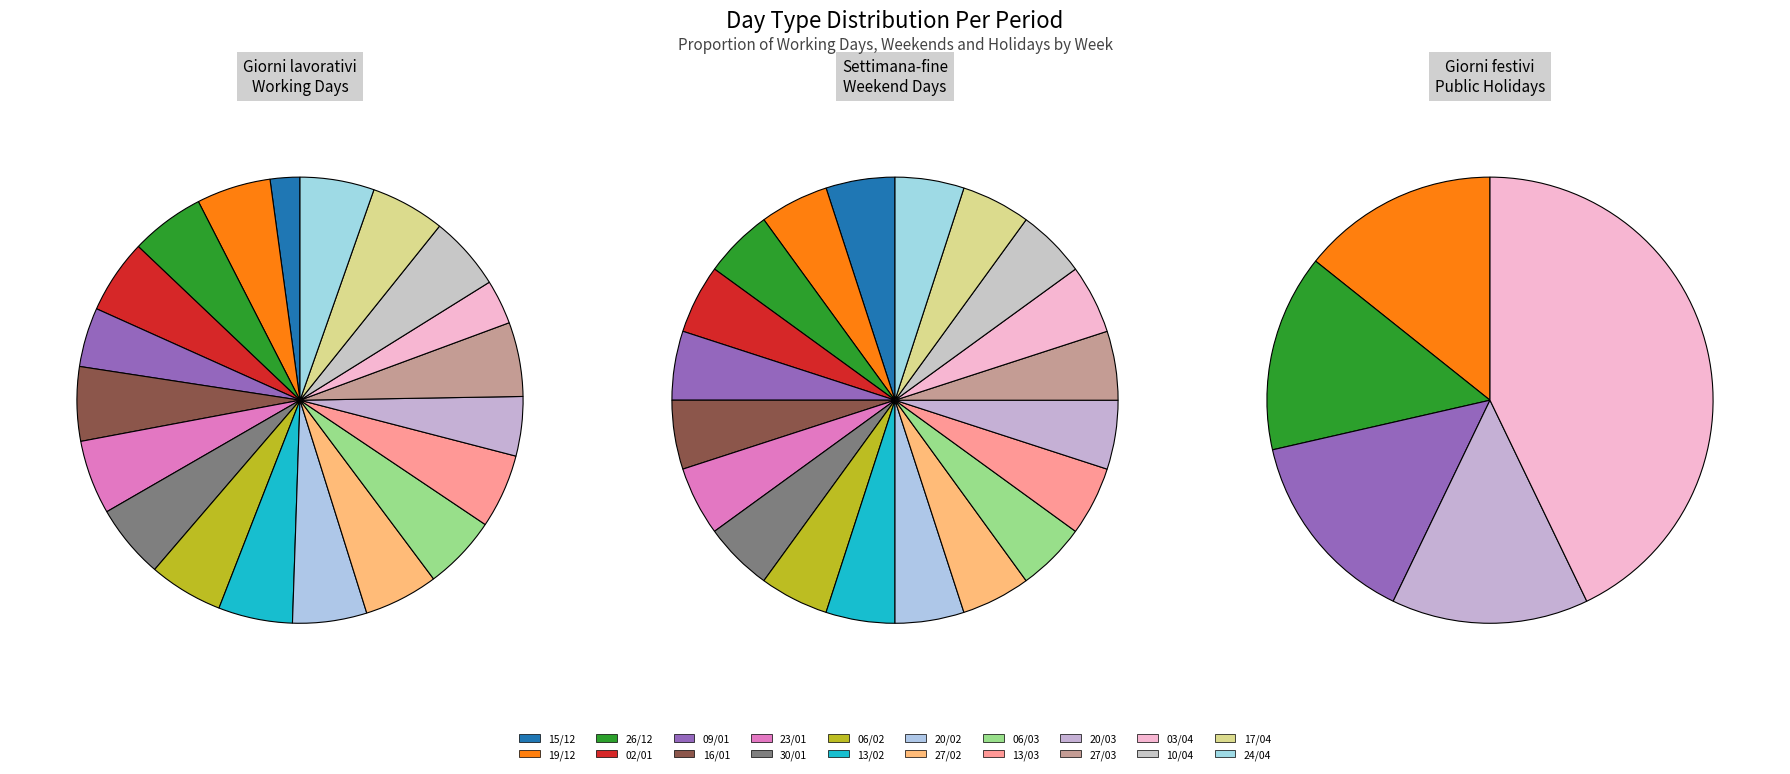

Which category has the biggest portion of the pie?

19/12